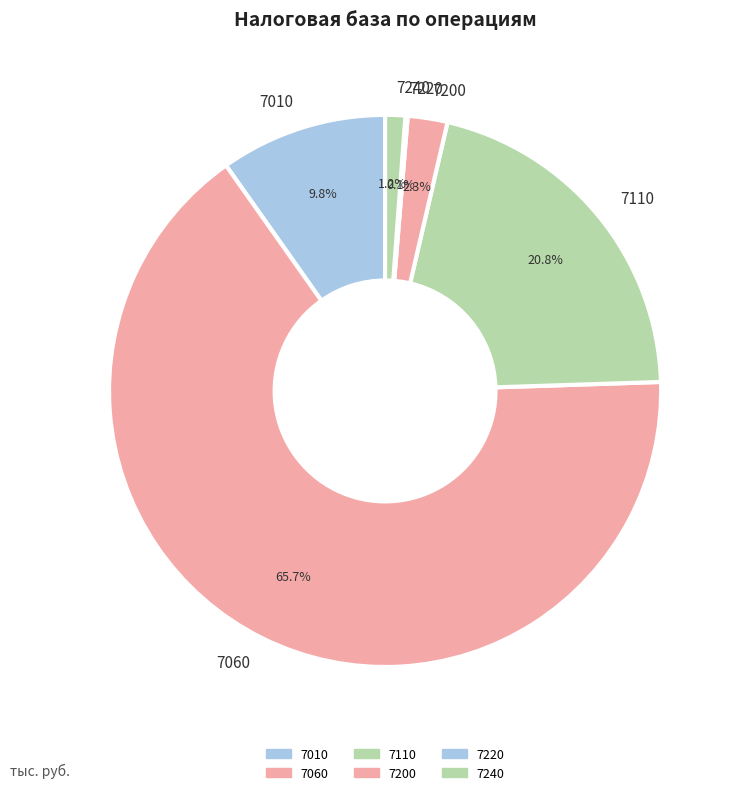

What is the largest slice in the pie chart?

7060